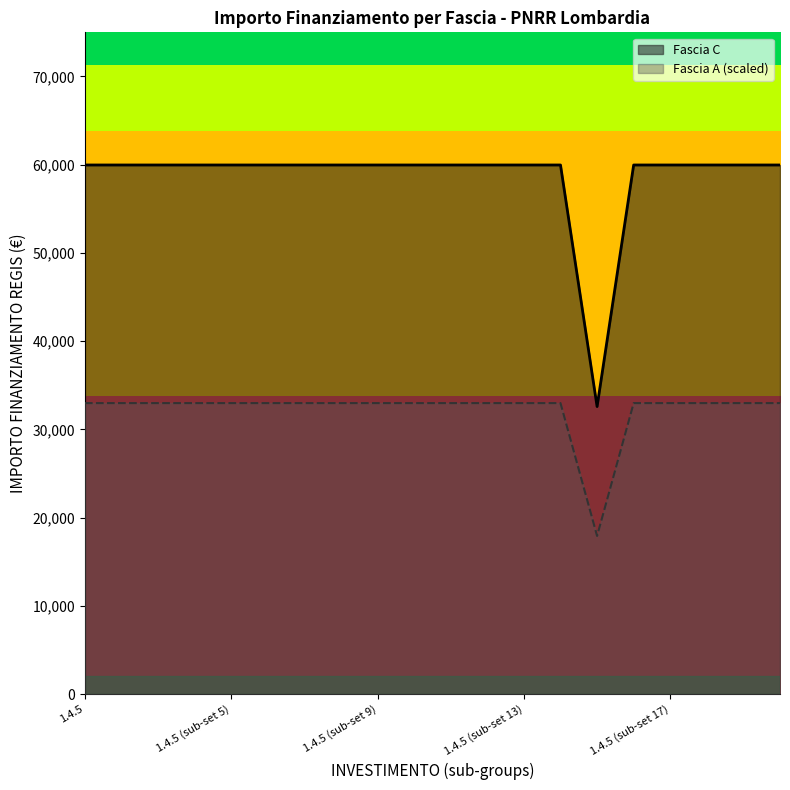

What is the average value?

58597